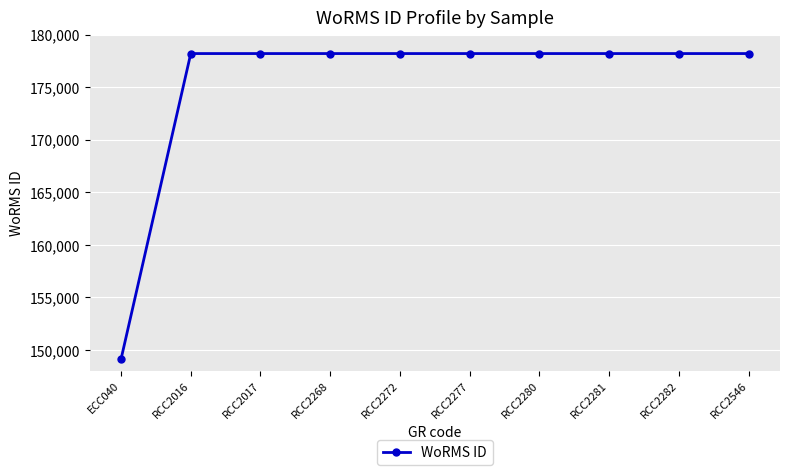

Approximately how many times larger is the value at RCC2282 compared to RCC2281?

1.0